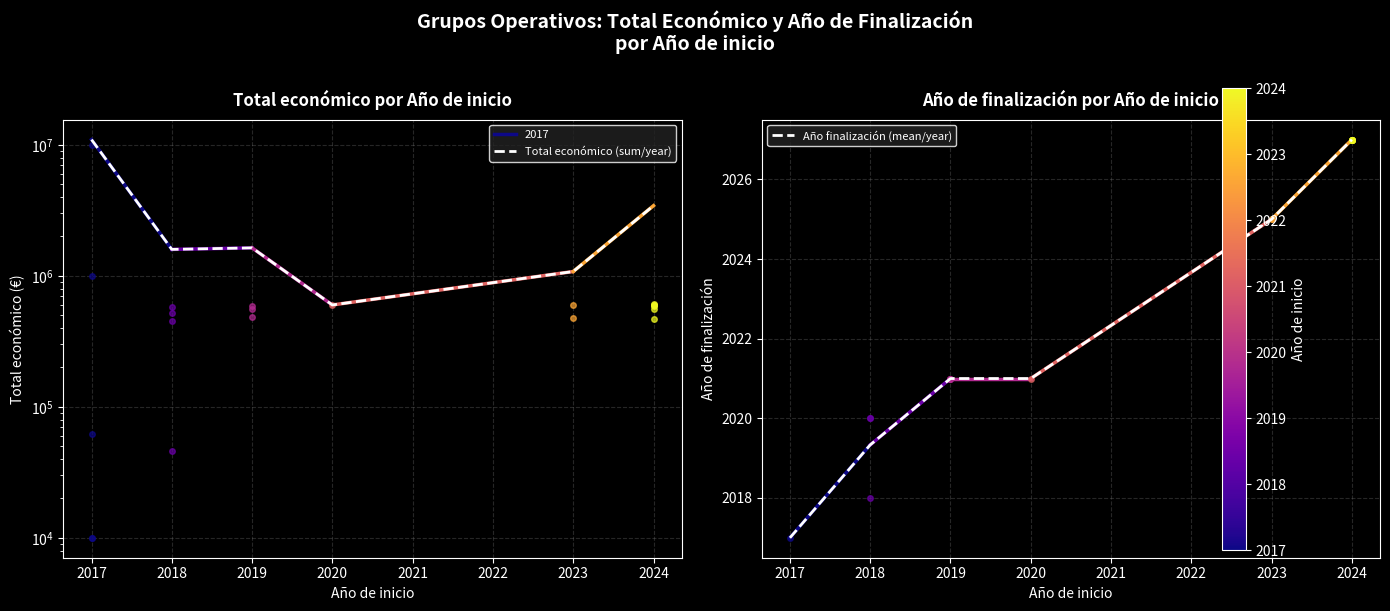

How many values in the Total económico (sum/year) series are below 1635566?

3